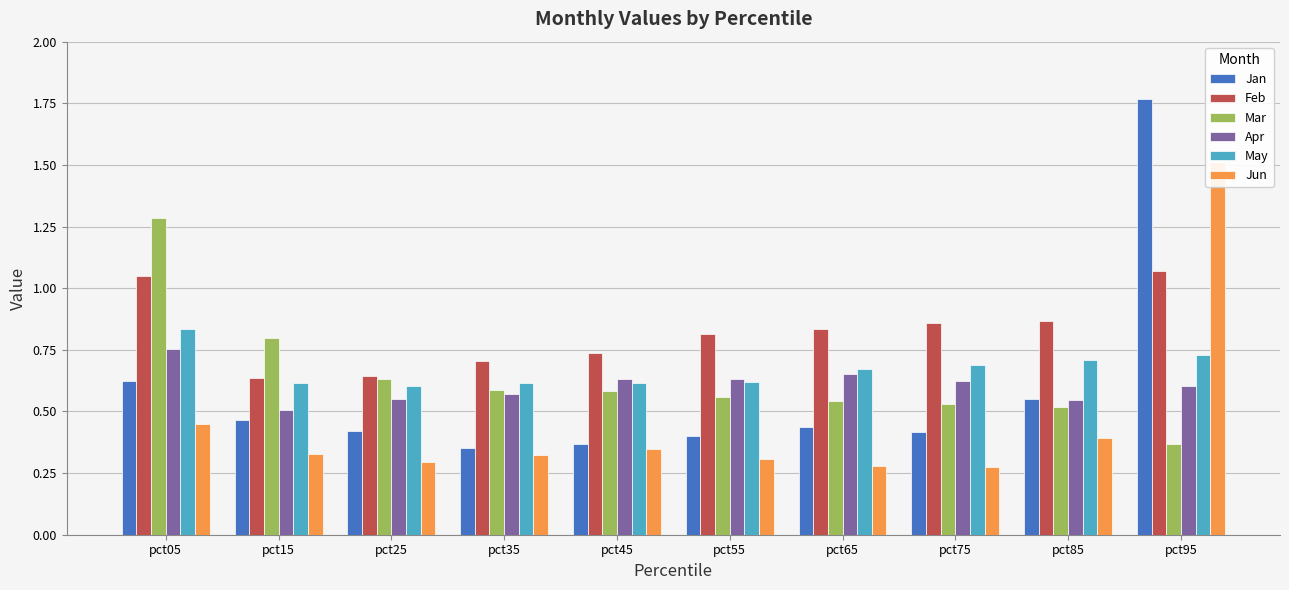

At how many categories does at least one series exceed 1?

2